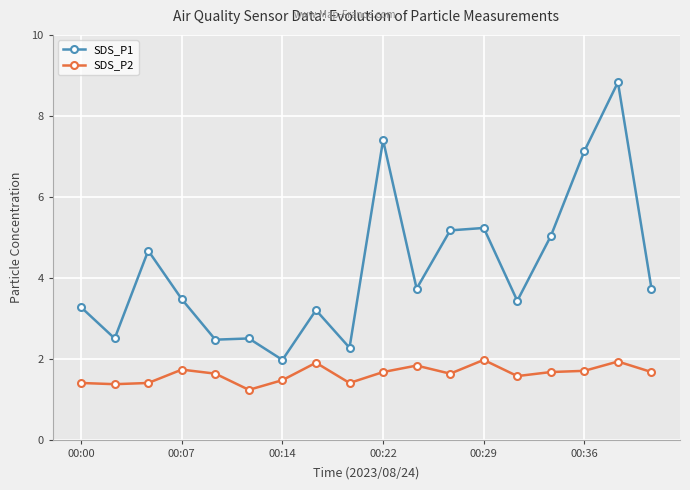

What is the maximum value shown in the chart?

8.8